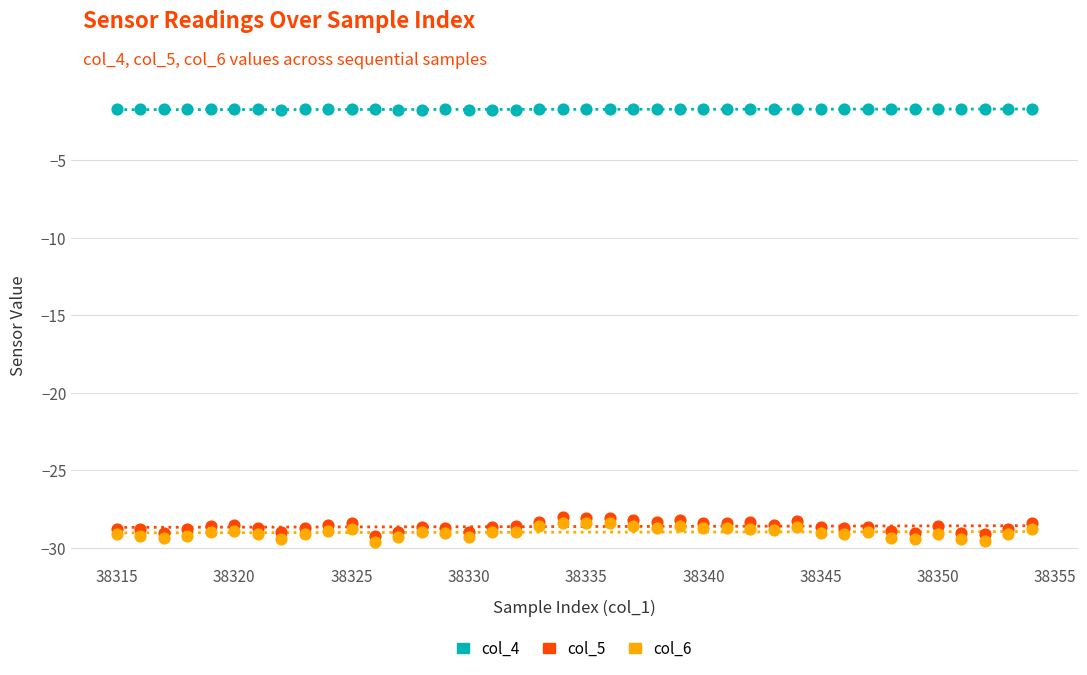

Which series reaches the minimum Y coordinate?

col_6